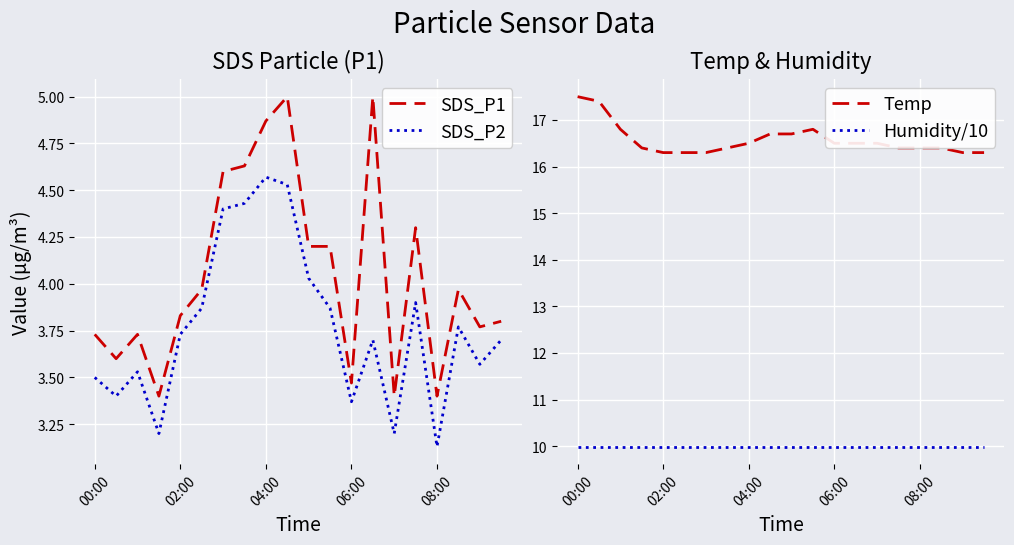

What is the maximum value for SDS_P1?

5.0